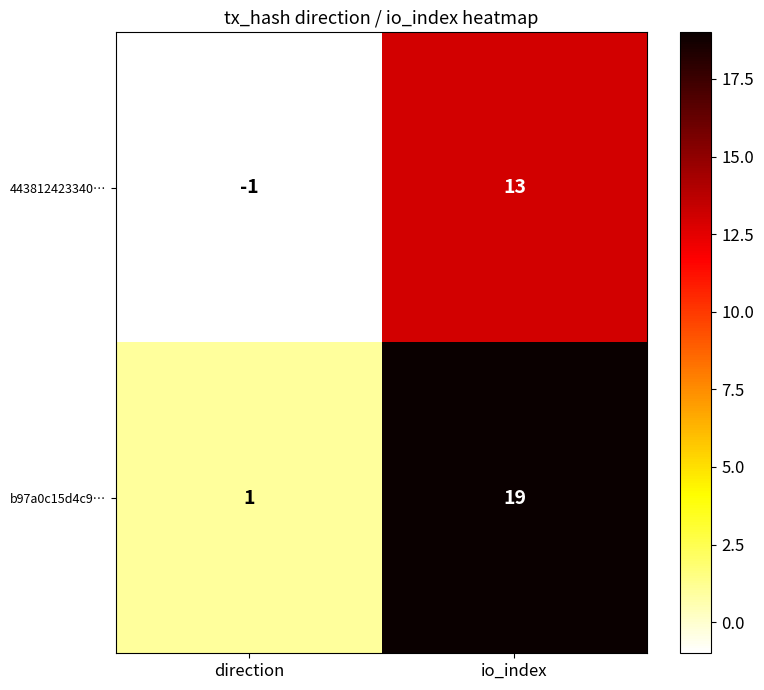

How many distinct data groups are displayed?

2